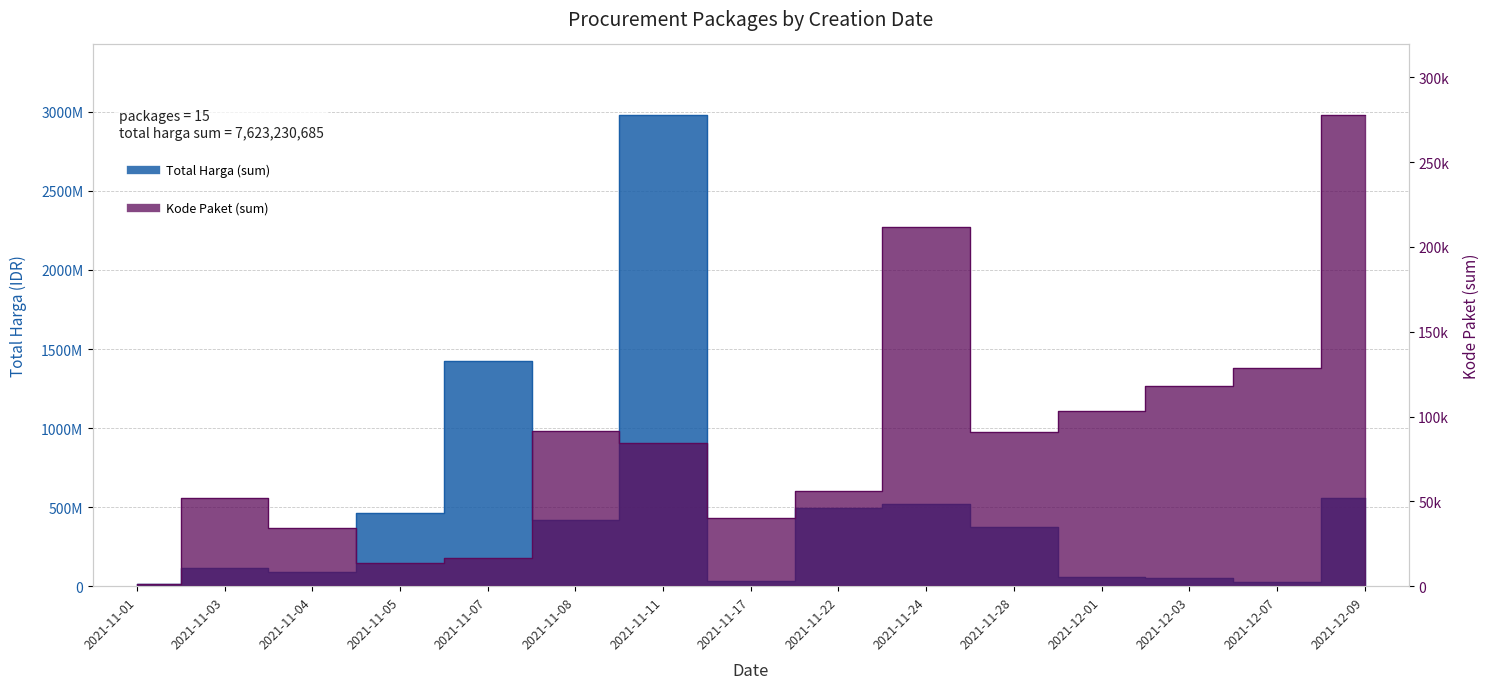

True or false: Total Harga (sum) has more than 0 points higher than both neighbors.

True